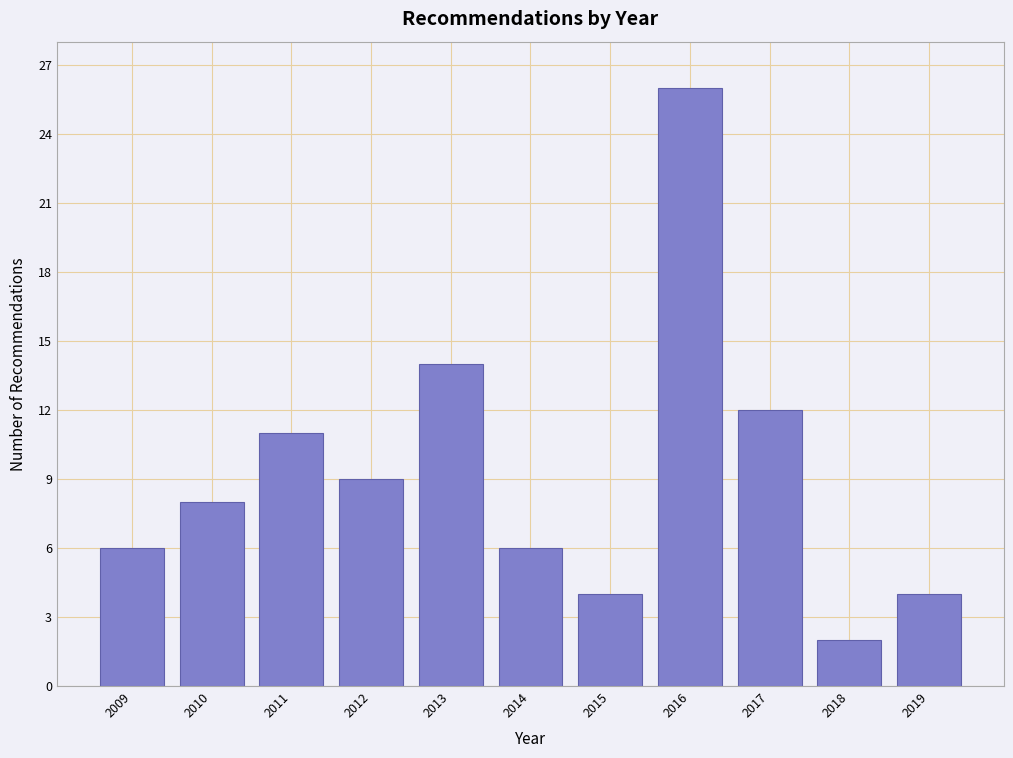

Reading right to left, transcribe all the data shown in this chart.

4	2	12	26	4	6	14	9	11	8	6